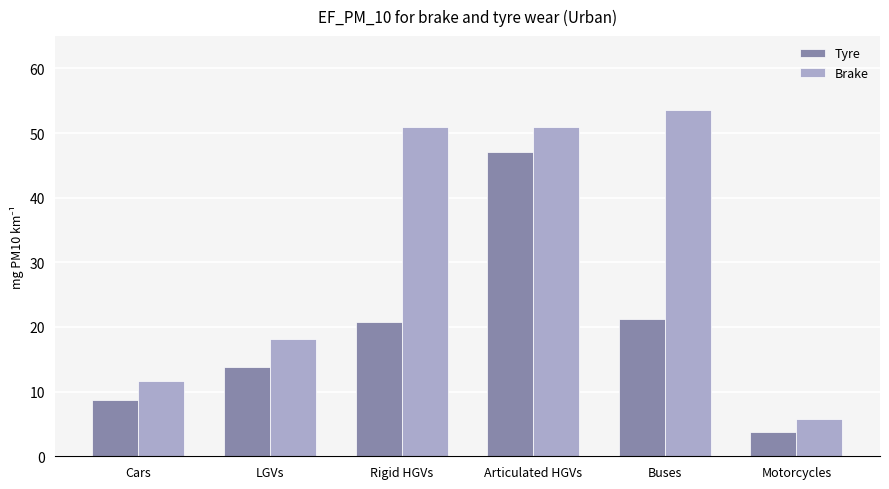

Count the number of data series in this chart.

2